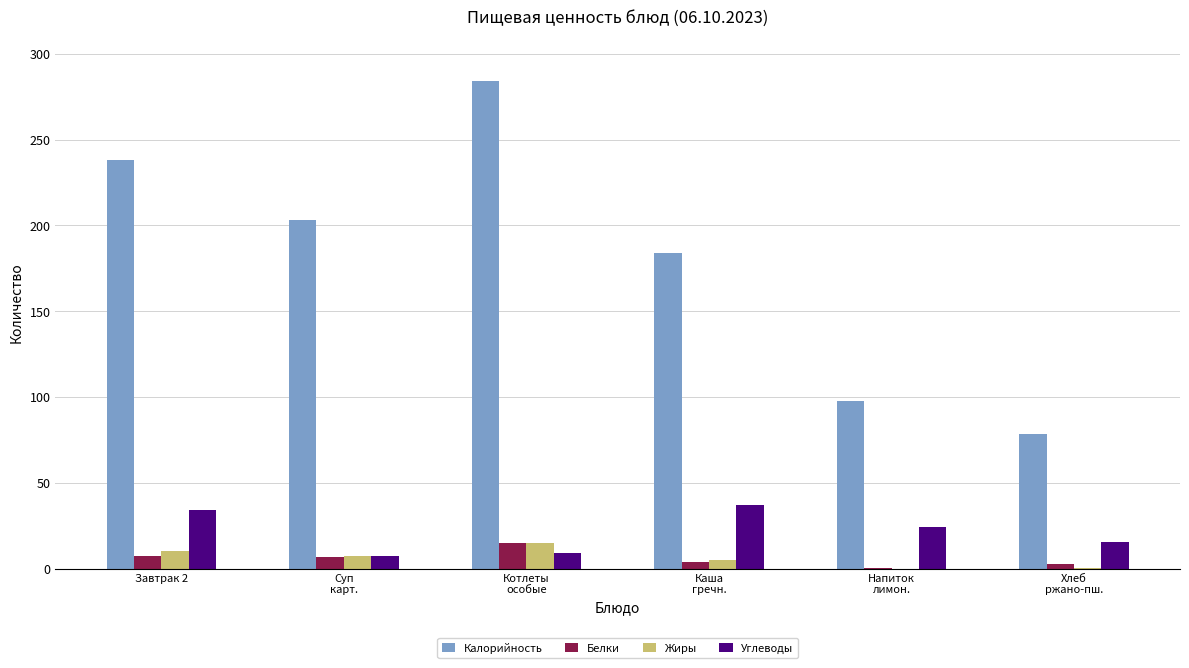

Which series has the largest total across all categories?

Калорийность